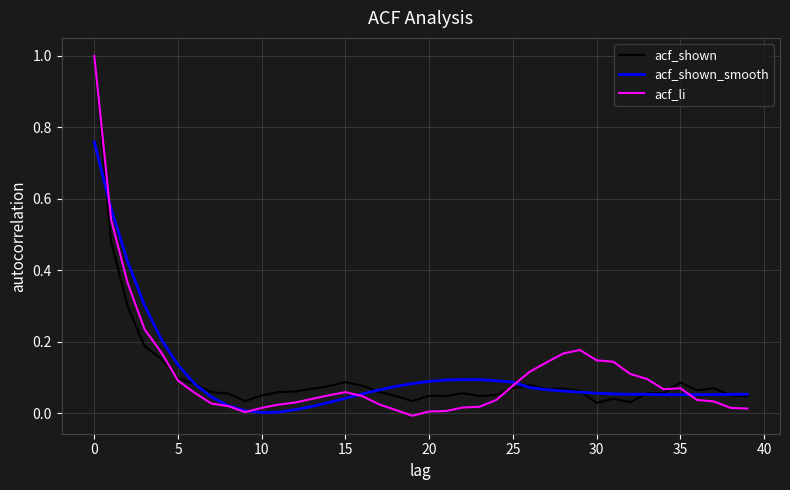

Which series has the widest spread of values?

acf_li